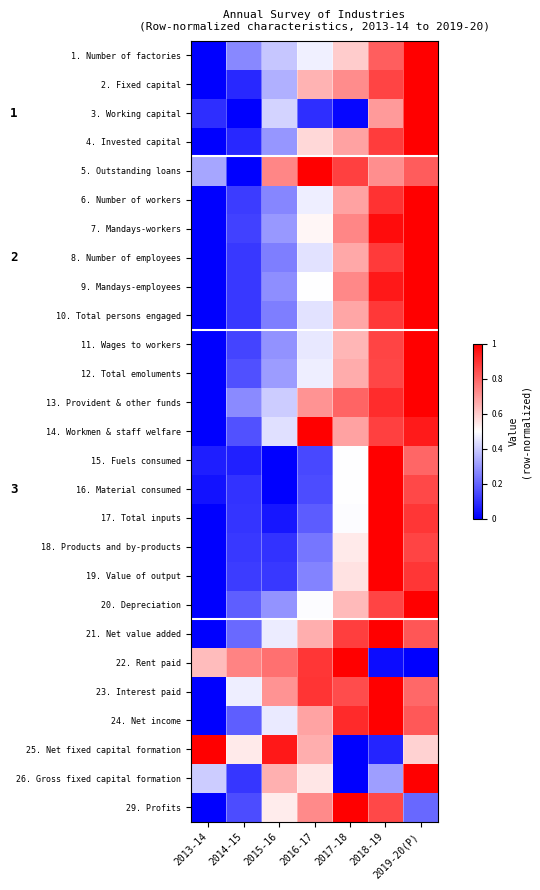

Between 2013-14 and 2019-20(P), which series saw the biggest shift?

1. Number of factories